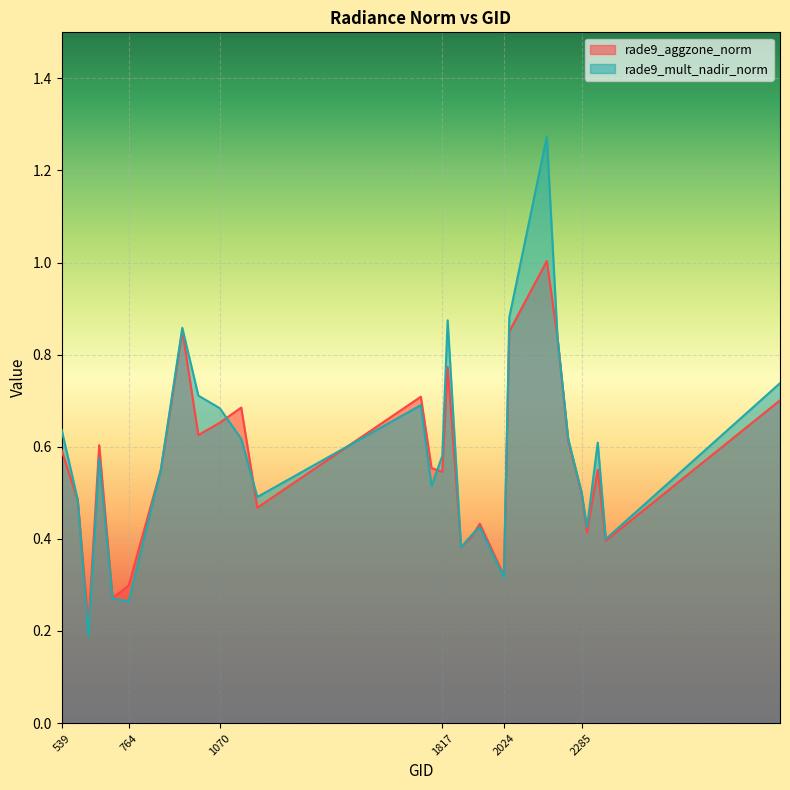

Reading left to right, list all the values displayed in this chart.

rade9_aggzone_norm: 0.6	0.5	0.2	0.6	0.3	0.3	0.6	0.7	0.9	0.6	0.7	0.7	0.5	0.7	0.6	0.5	0.8	0.4	0.4	0.4	0.3	0.9	1.0	0.8	0.6	0.5	0.4	0.5	0.4	0.7
rade9_mult_nadir_norm: 0.6	0.5	0.2	0.6	0.3	0.3	0.6	0.7	0.9	0.7	0.7	0.6	0.5	0.7	0.5	0.6	0.9	0.4	0.4	0.4	0.3	0.9	1.3	0.8	0.6	0.5	0.4	0.6	0.4	0.7